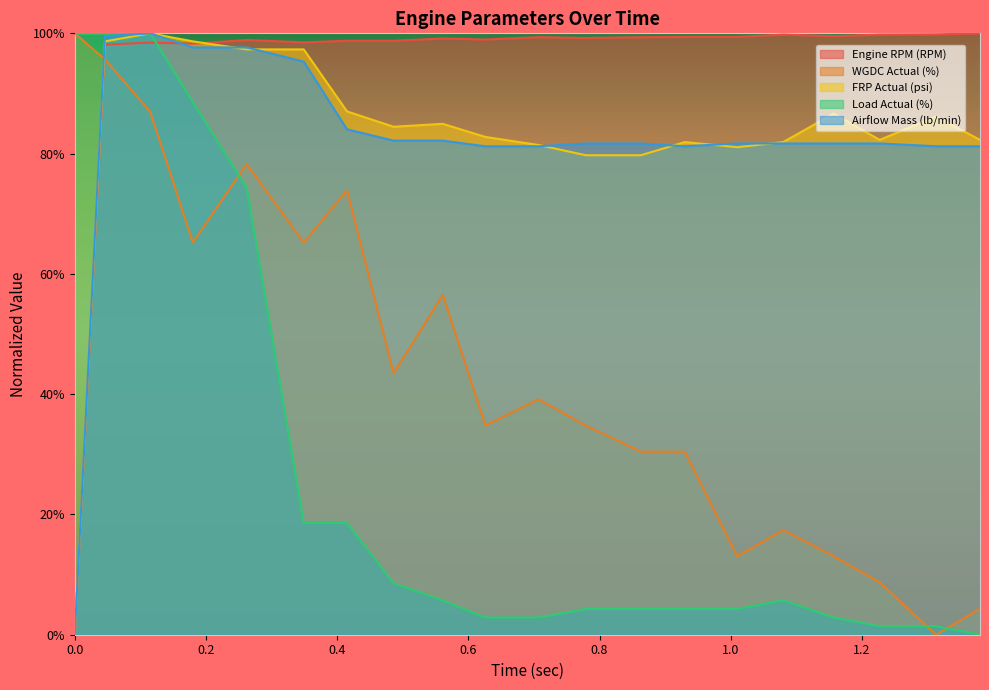

Does the chart have visible grid lines?

No